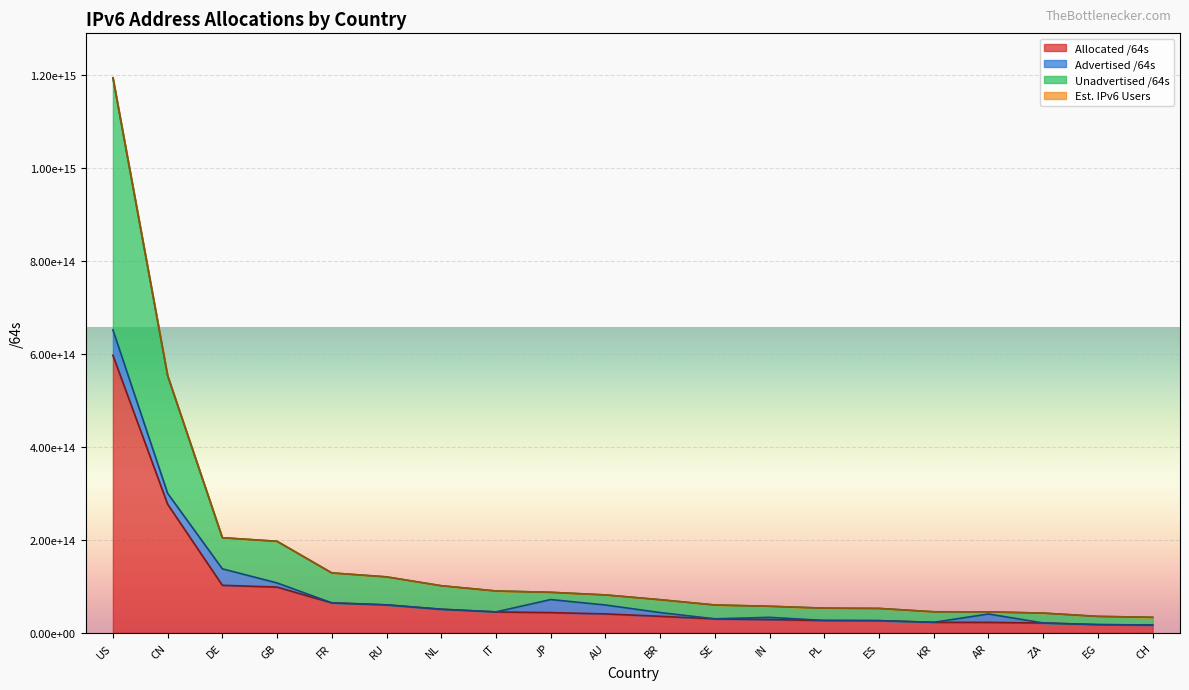

True or false: Allocated /64s and Unadvertised /64s intersect in this chart.

False